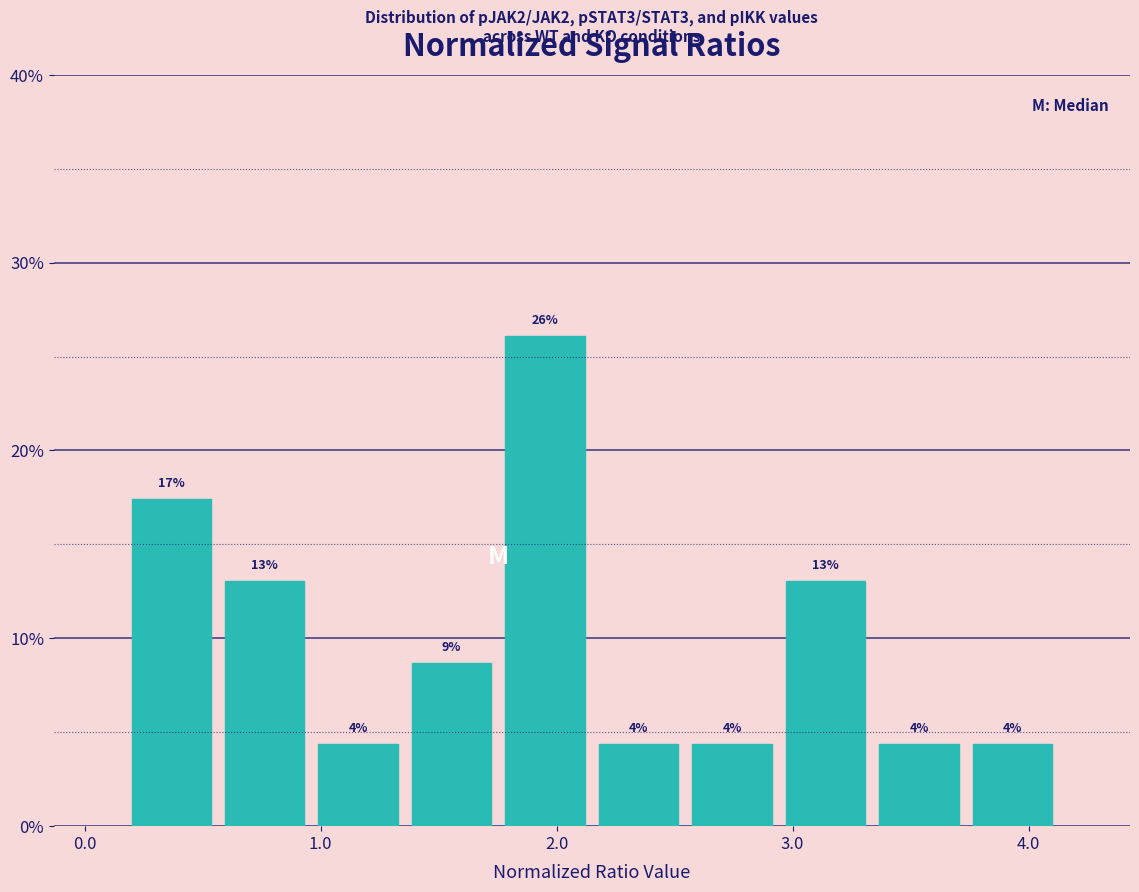

Read against the x-axis, roughly where is the centre of the tallest bar?

2.0